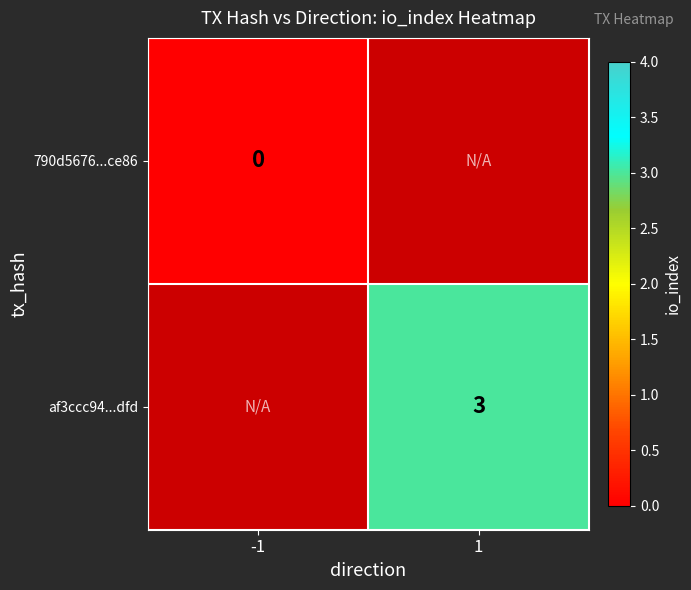

The value of af3ccc94...dfd at 1 is 5. True or false?

False